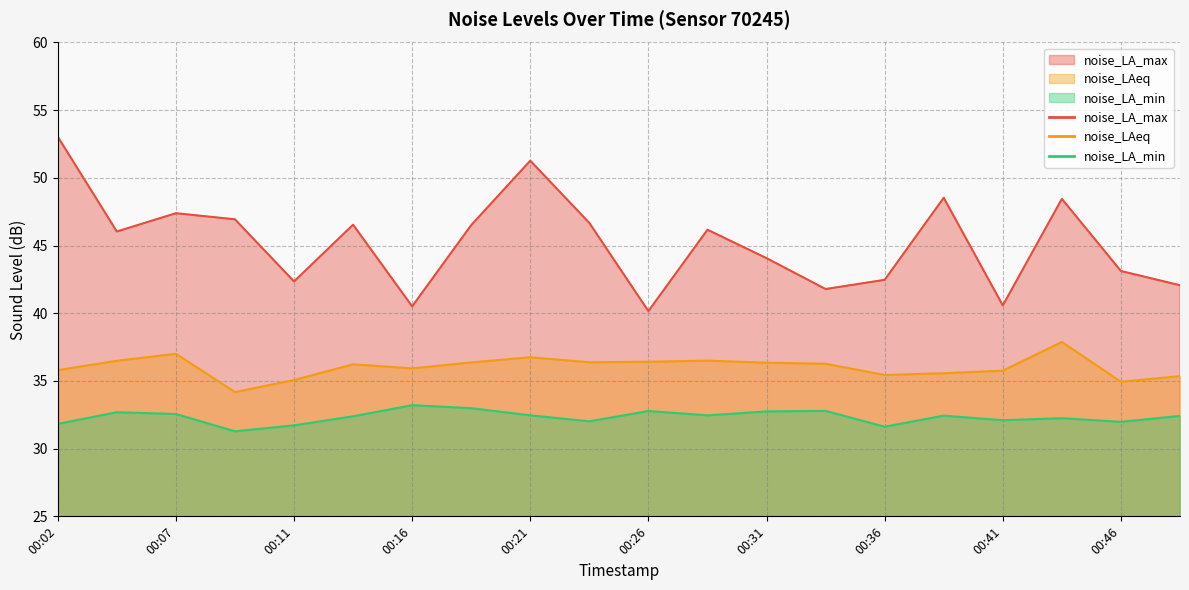

True or false: noise_LA_min has a value of 32.4 at 00:14.

True